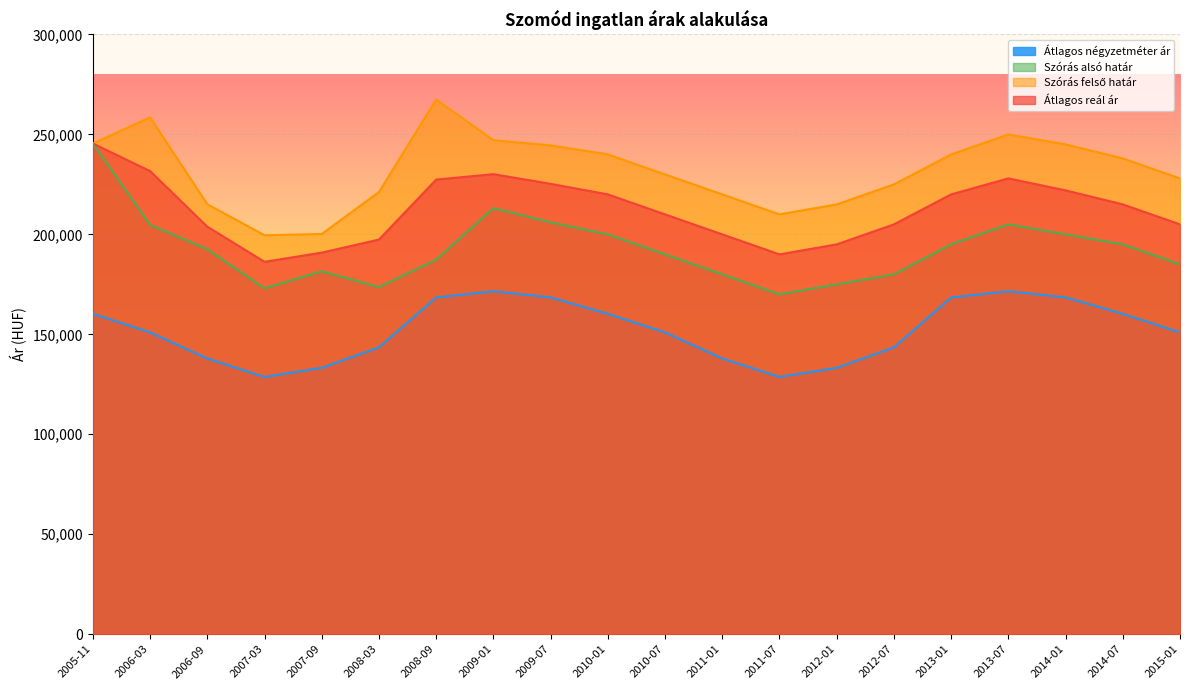

Is it true that Átlagos négyzetméter ár equals 47885 at 2008-09?

False